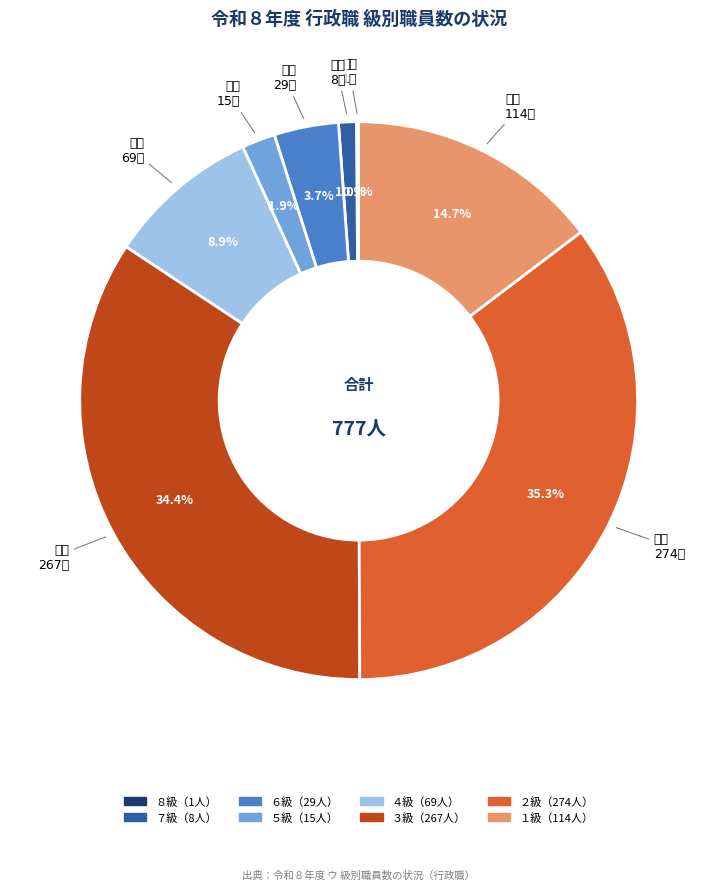

Is there any slice that represents more than half of the pie?

No